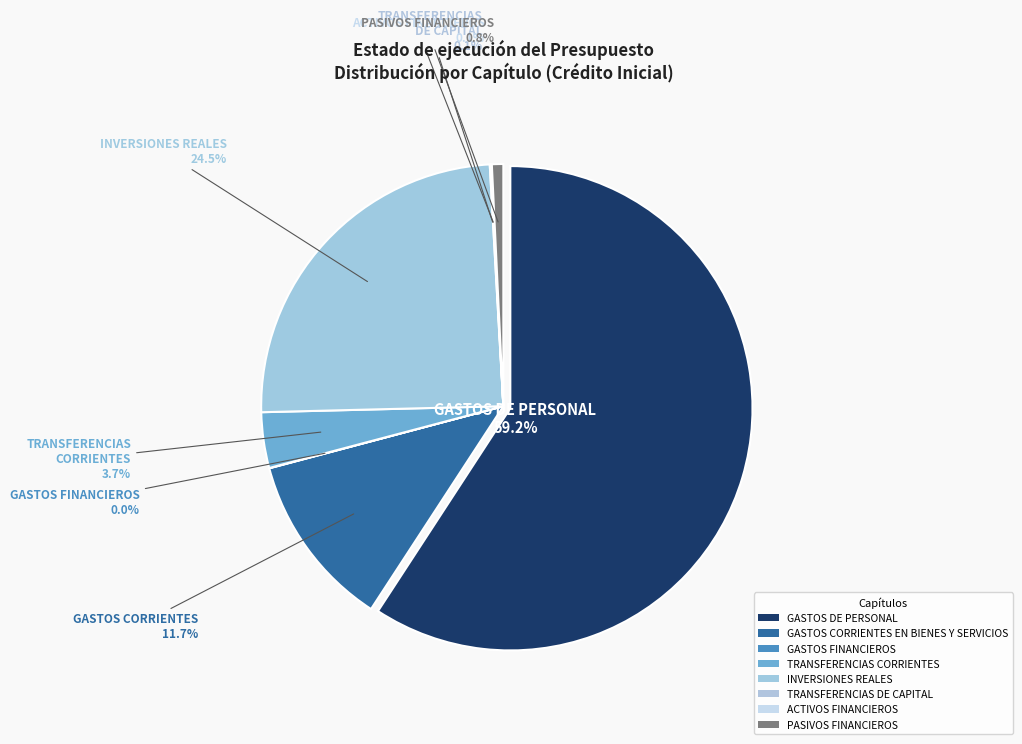

Which slice is the smallest?

GASTOS FINANCIEROS